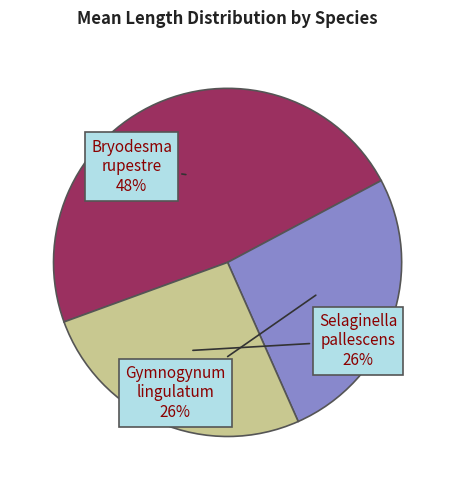

True or false: Selaginella pallescens accounts for 4% of the total.

False